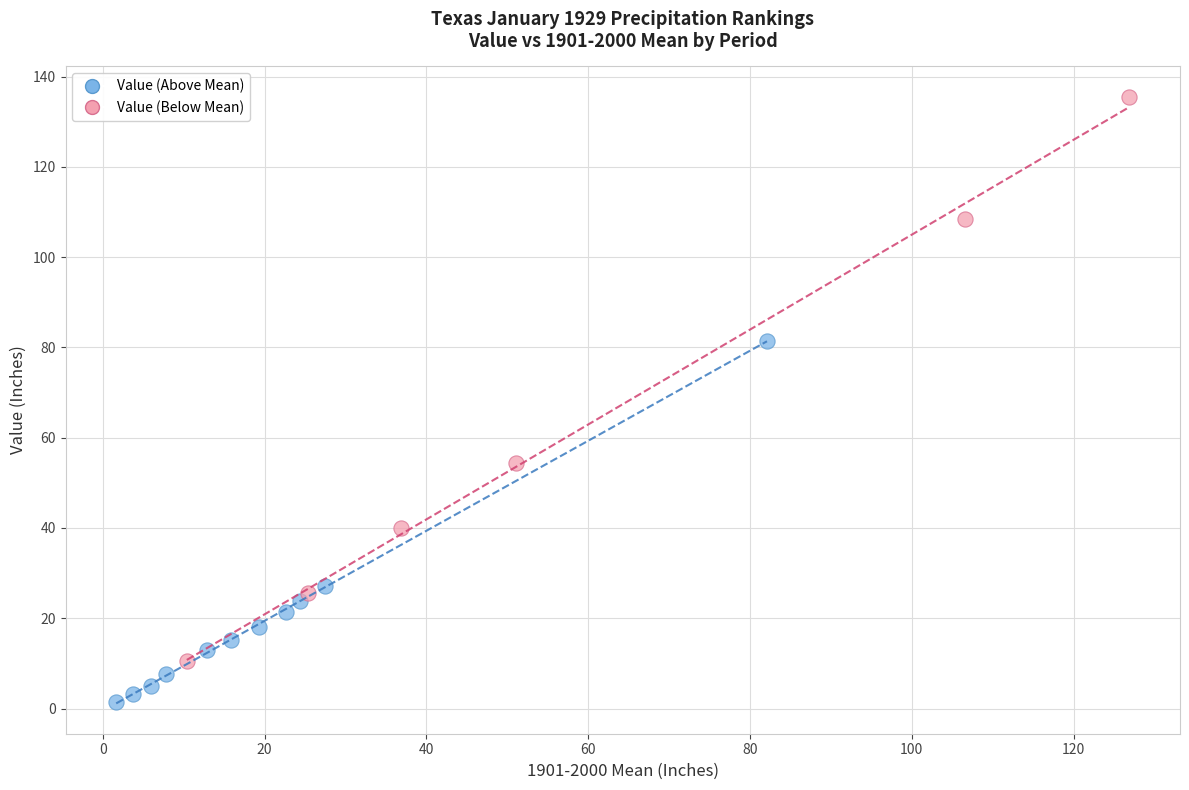

Which series reaches the minimum Y coordinate?

Value (Above Mean)